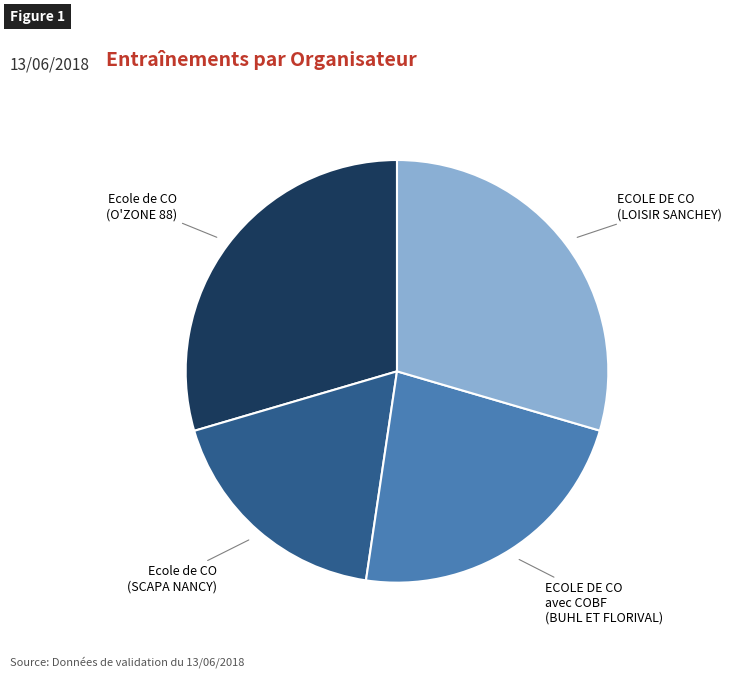

True or false: ECOLE DE CO avec COBF (BUHL ET FLORIVAL) accounts for 23% of the total.

True